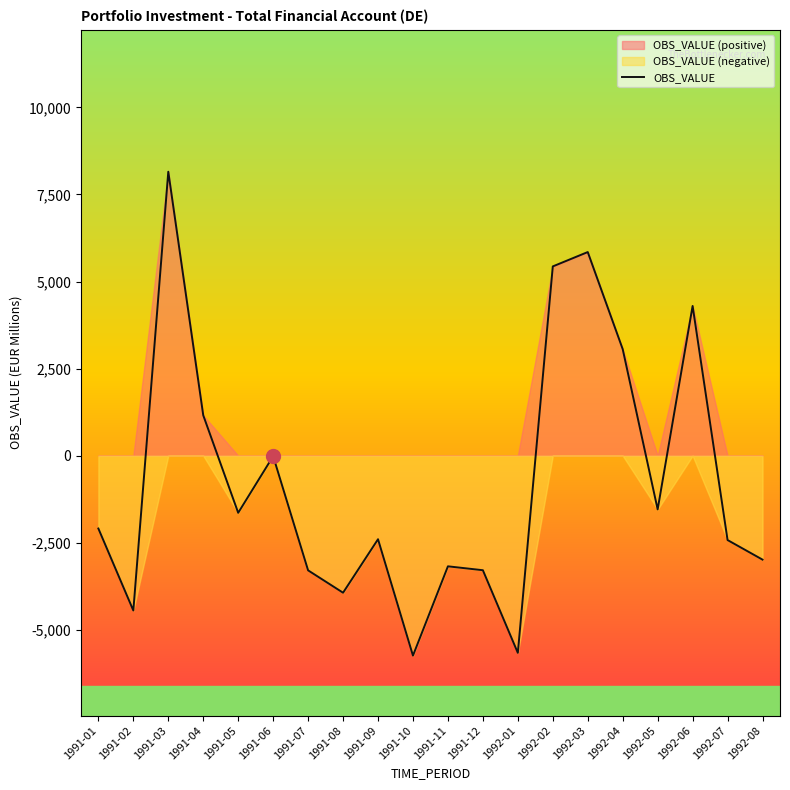

What is the greatest value displayed?

8152